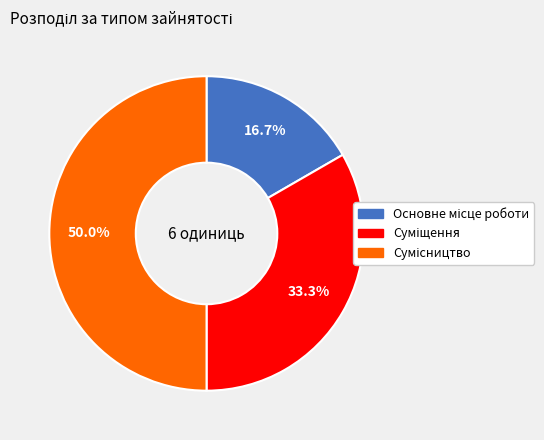

Count the number of slices in the pie.

3